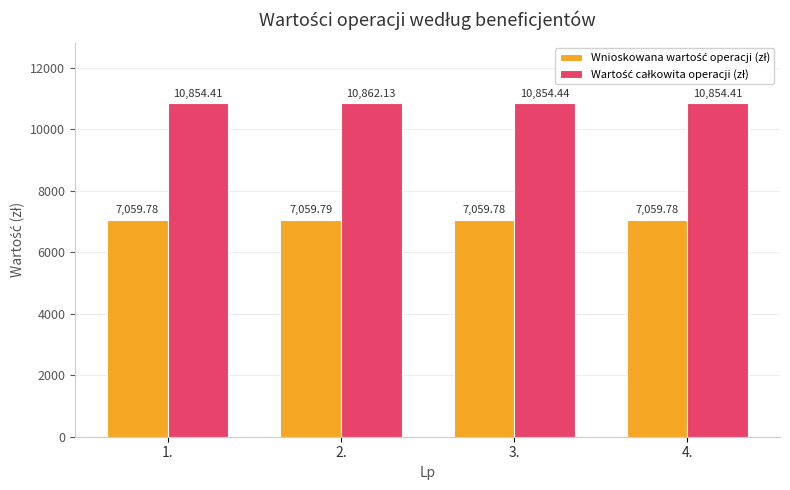

At which category is the sum across all series the highest?

2.